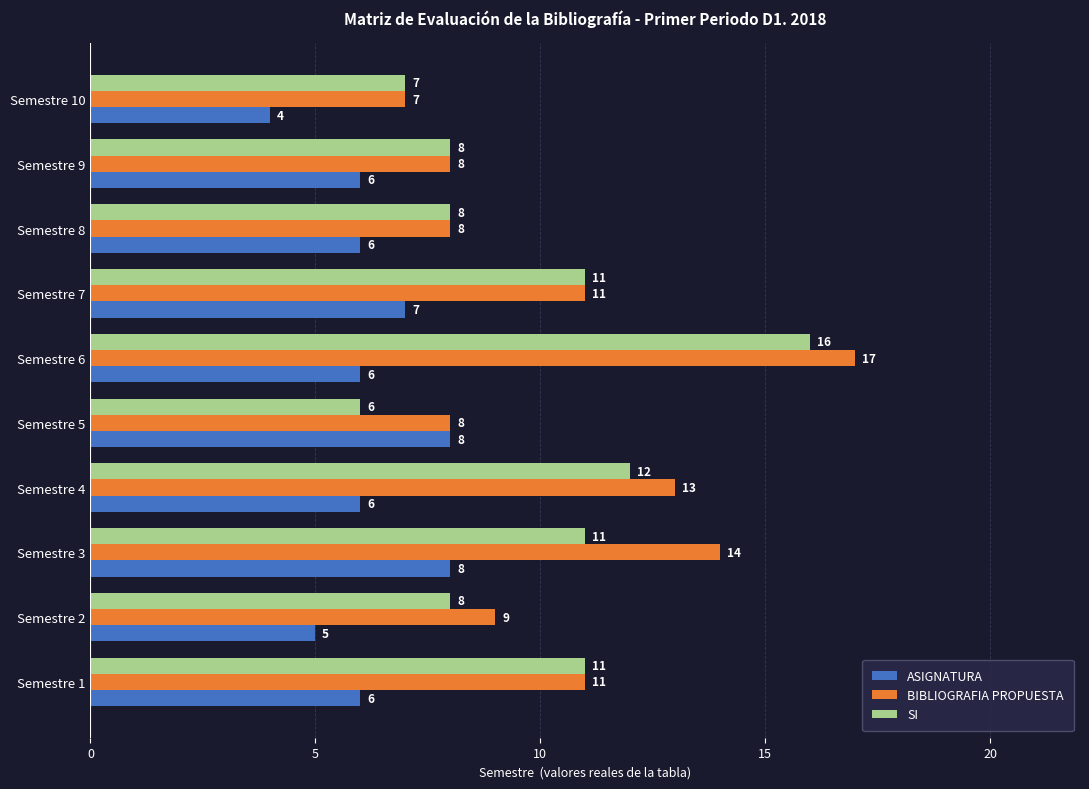

At Semestre 4, list the series in order from smallest to largest.

ASIGNATURA, SI, BIBLIOGRAFIA PROPUESTA